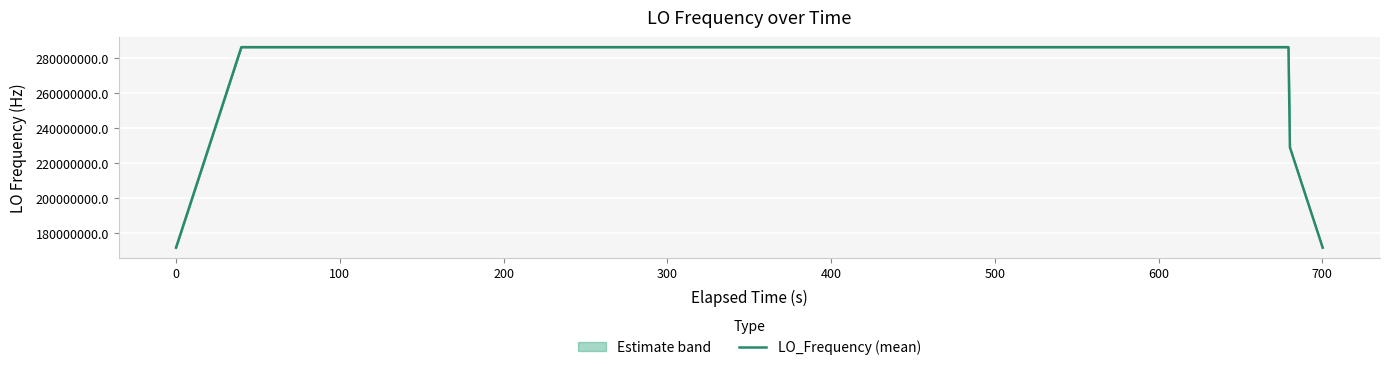

The value at 36 is 124816947.3. True or false?

False